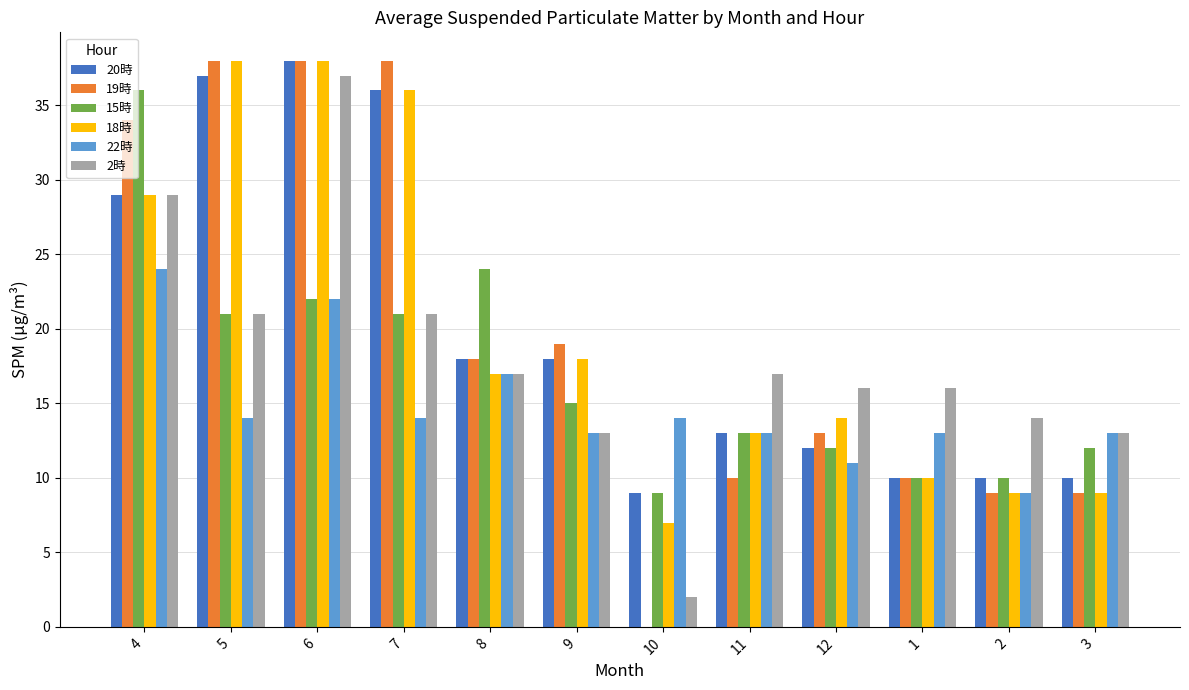

What is the greatest value displayed?

38